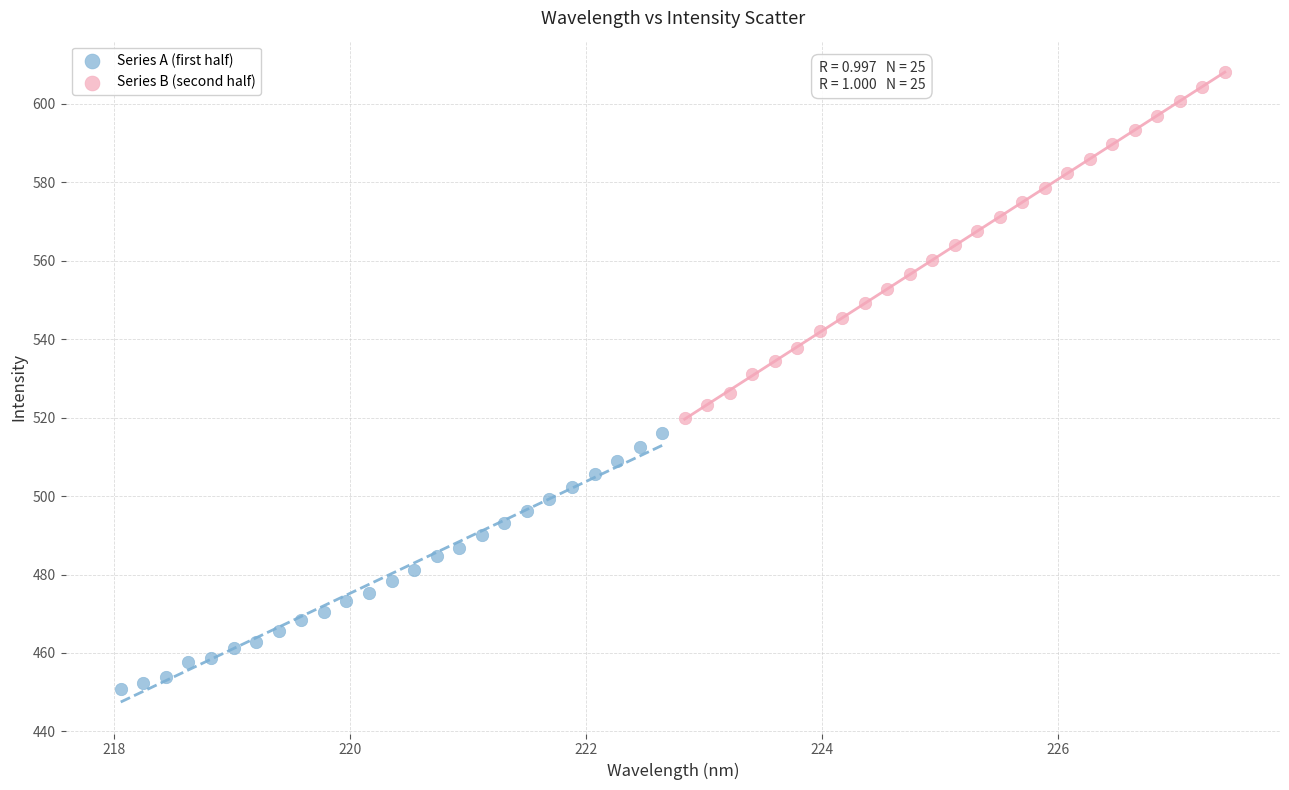

Which series has the widest spread of Y values?

Series B (second half)